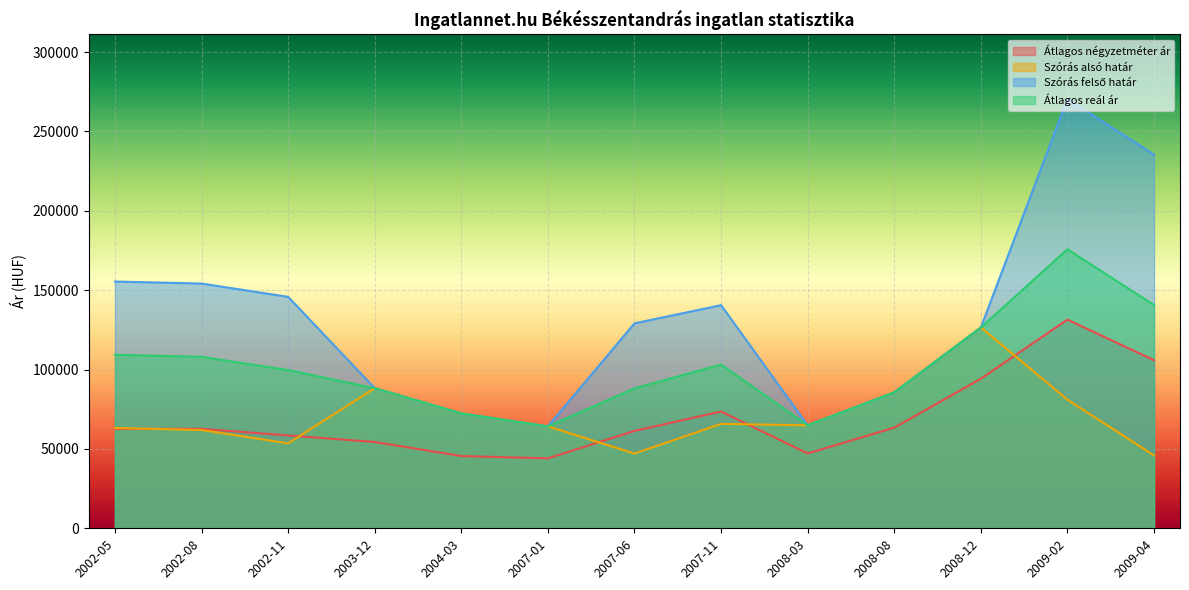

What is the value of the Átlagos reál ár point at the 2nd from the left?

108027